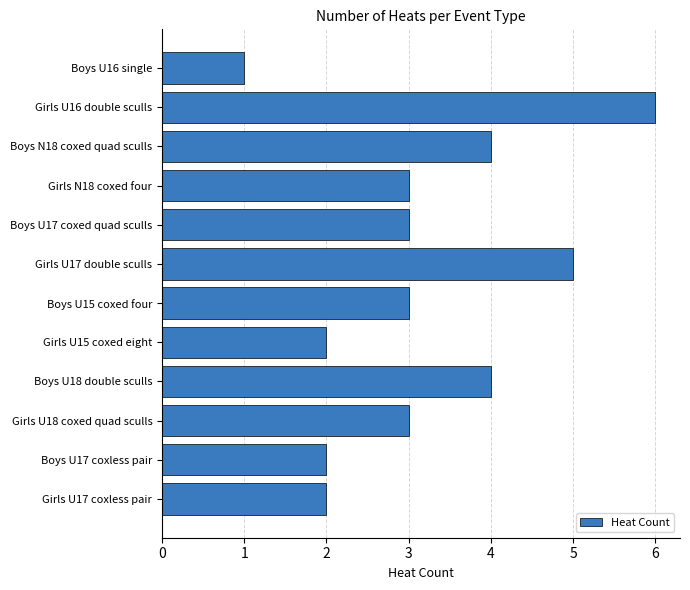

What is the ratio of the value at Boys N18 coxed quad sculls to the value at Boys U18 double sculls?

1.0